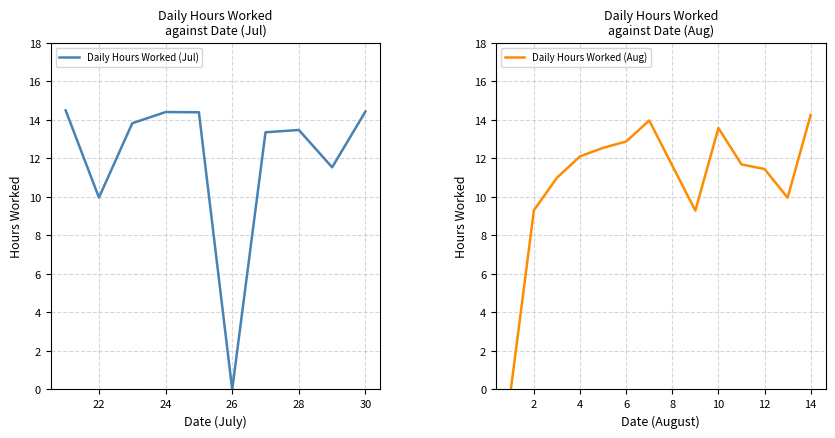

Where is Daily Hours Worked (Jul) nearest to the value 7?

22